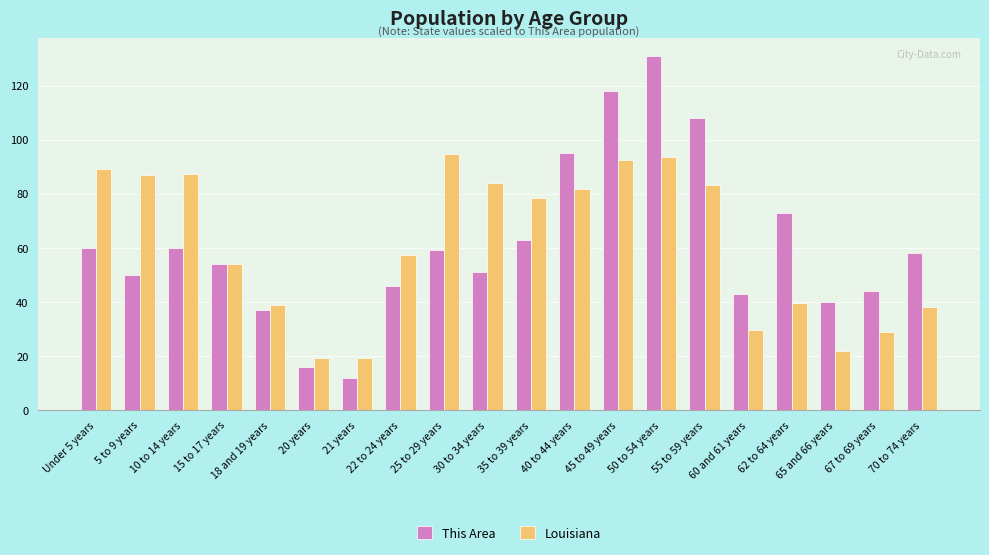

Is it true that This Area equals 34.2 at 62 to 64 years?

False